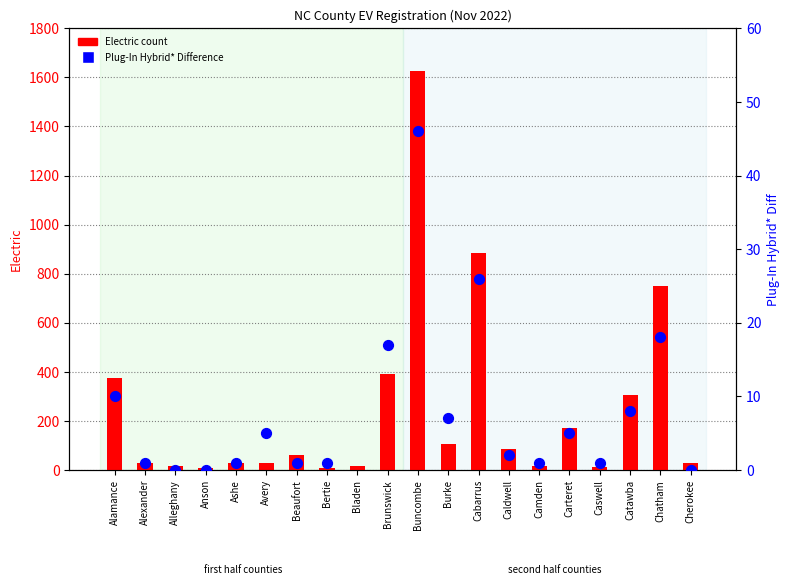

At how many categories does at least one series exceed 1048?

1